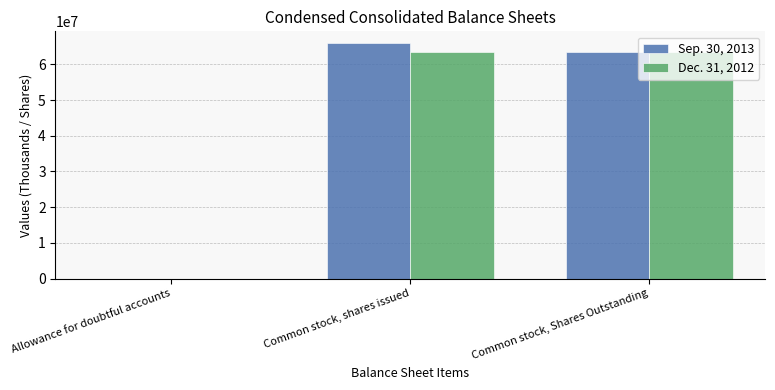

The Dec. 31, 2012 series shows 384 at Allowance for doubtful accounts. True or false?

True